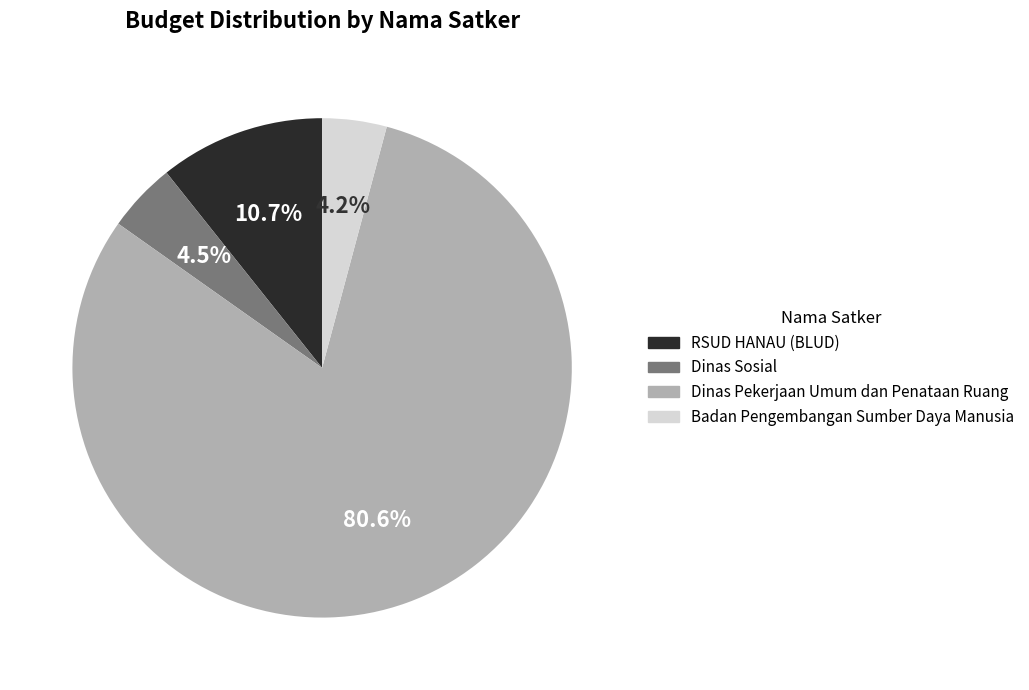

Does any single category account for the majority?

Yes